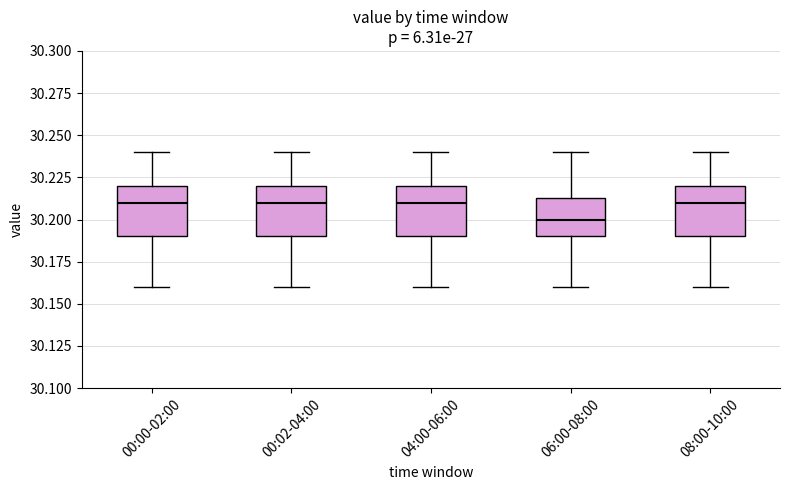

Where does the upper whisker of the box for 00:02-04:00 end on the y-axis? The values are not printed on the chart, so give them approximately, as read against the axis.

30.240